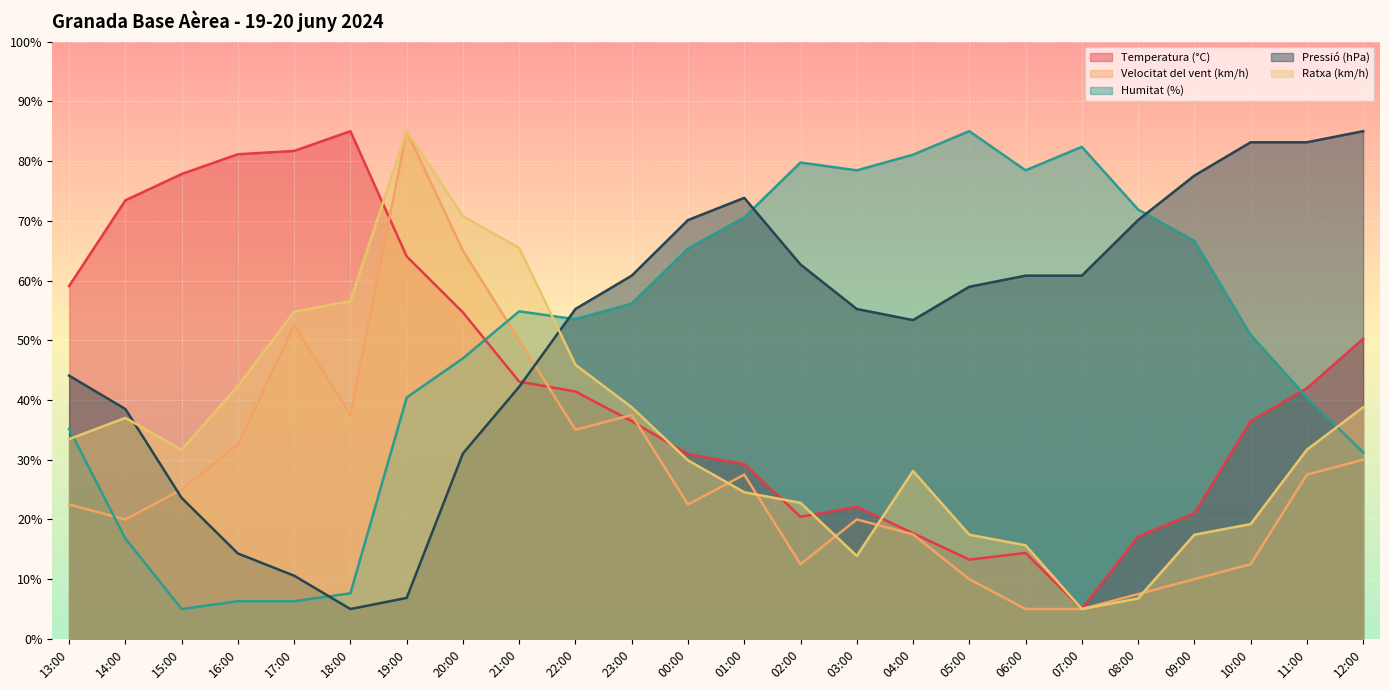

What position from the left is 14:00?

2